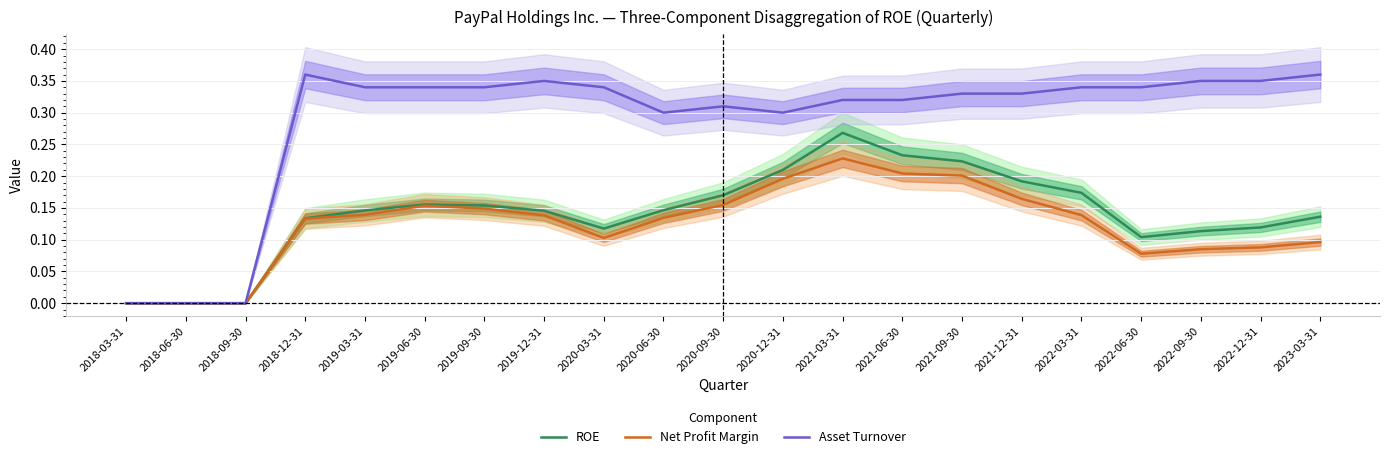

How many categories are shown in the chart?

21